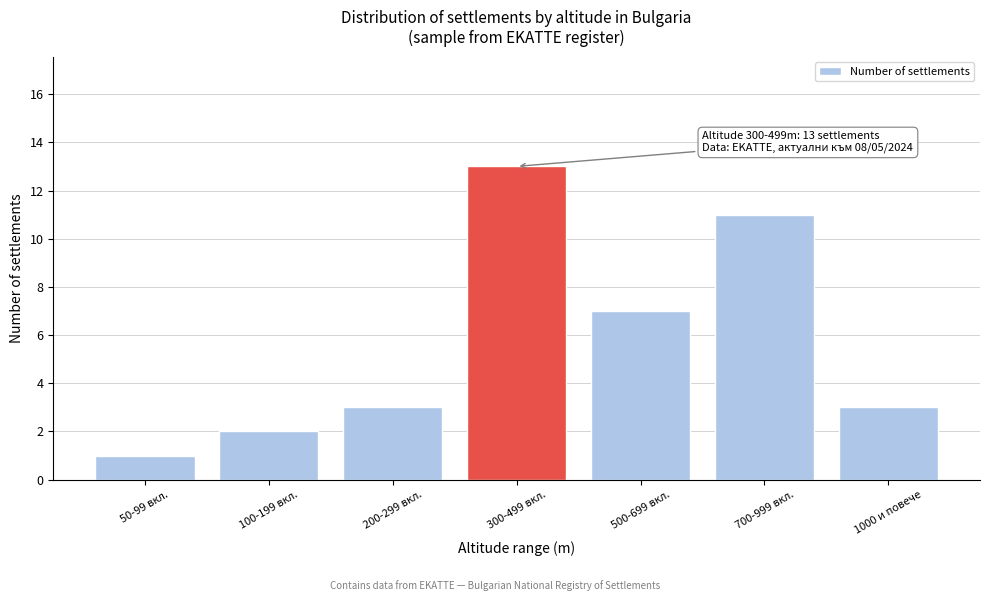

Reading left to right, transcribe all the data shown in this chart.

50-99 вкл.=1	100-199 вкл.=2	200-299 вкл.=3	300-499 вкл.=13	500-699 вкл.=7	700-999 вкл.=11	1000 и повече=3